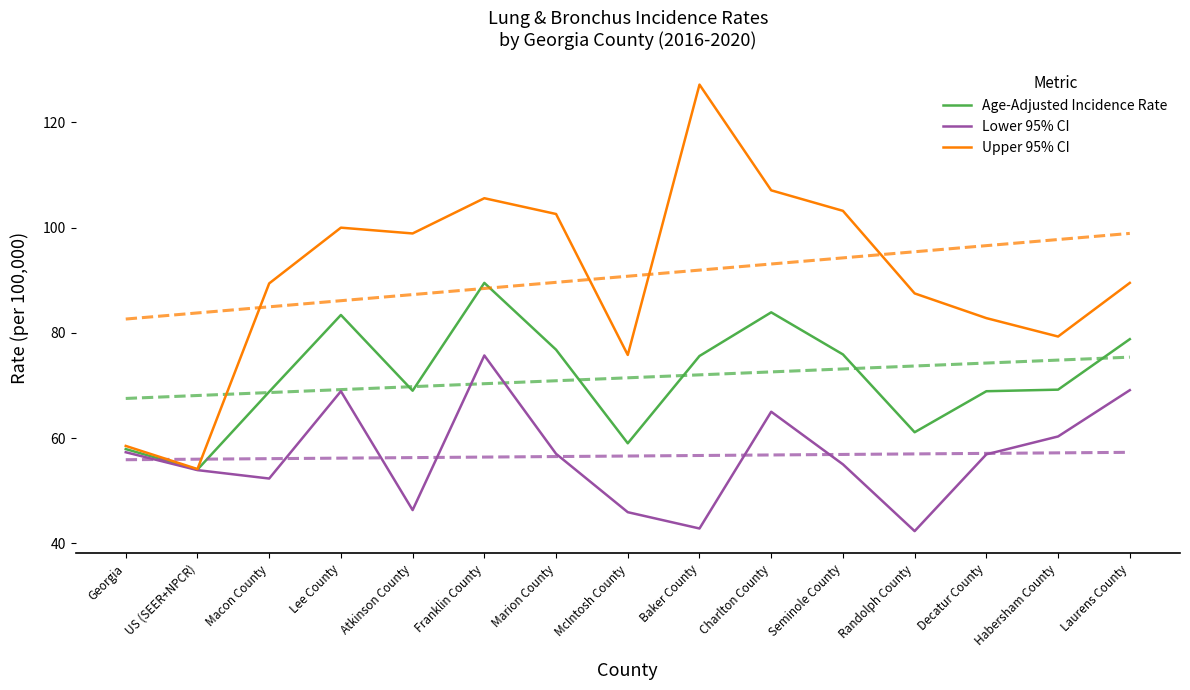

What are all the series names shown in the legend?

Age-Adjusted Incidence Rate, Lower 95% CI, Upper 95% CI